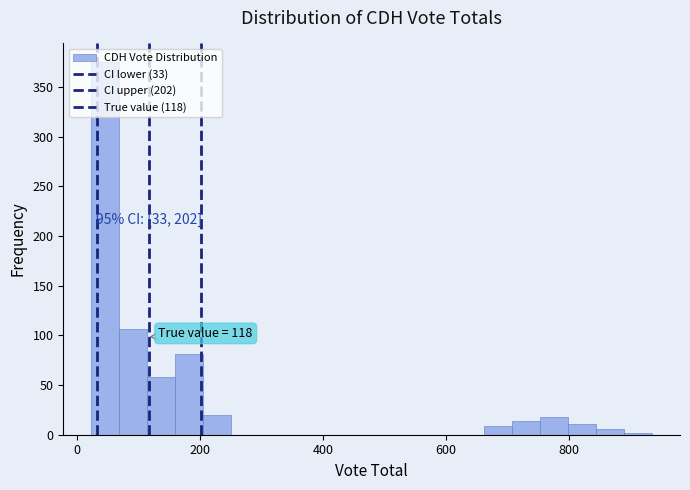

Read against the x-axis, roughly where is the centre of the tallest bar?

40